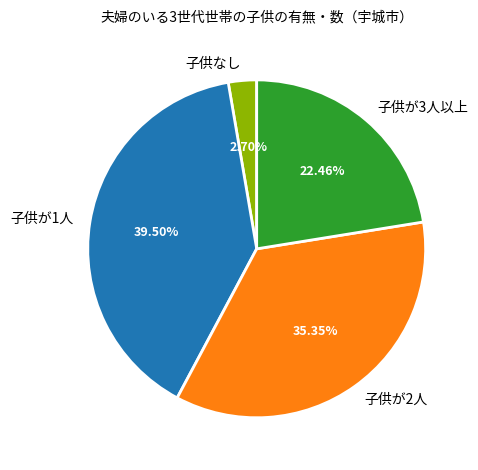

Between 子供が3人以上 and 子供が2人, which is larger?

子供が2人